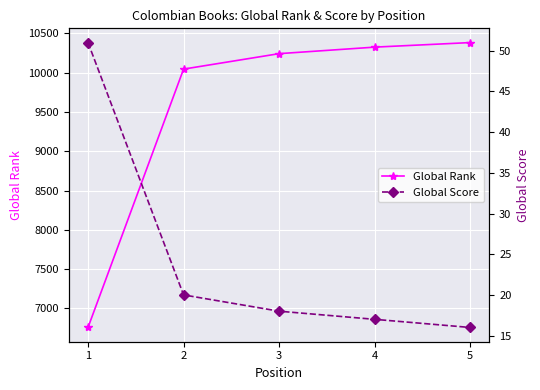

How many lines are shown in the chart?

2